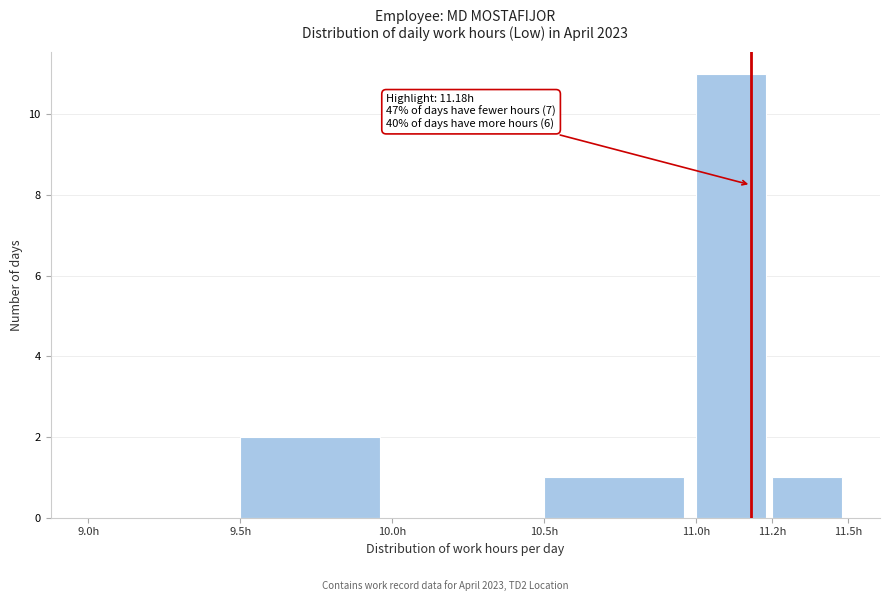

Reading right to left, transcribe all the data shown in this chart.

11.2h=1	11.0h=11	10.5h=1	10.0h=0	9.5h=2	9.0h=0